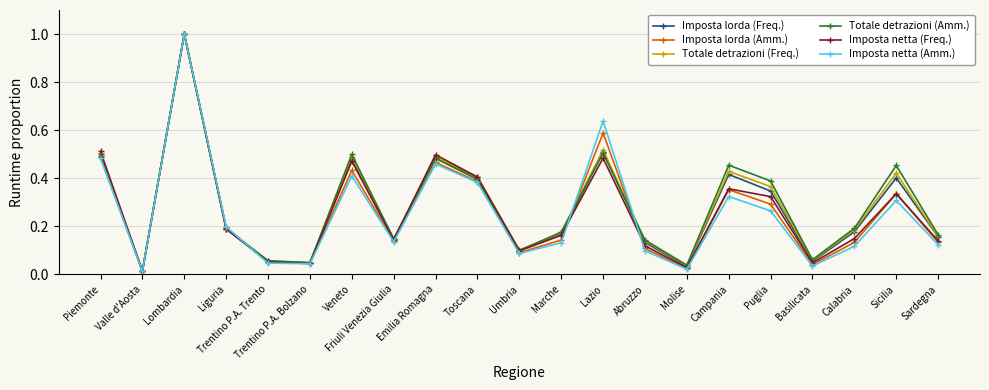

What position from the left is Lazio?

13